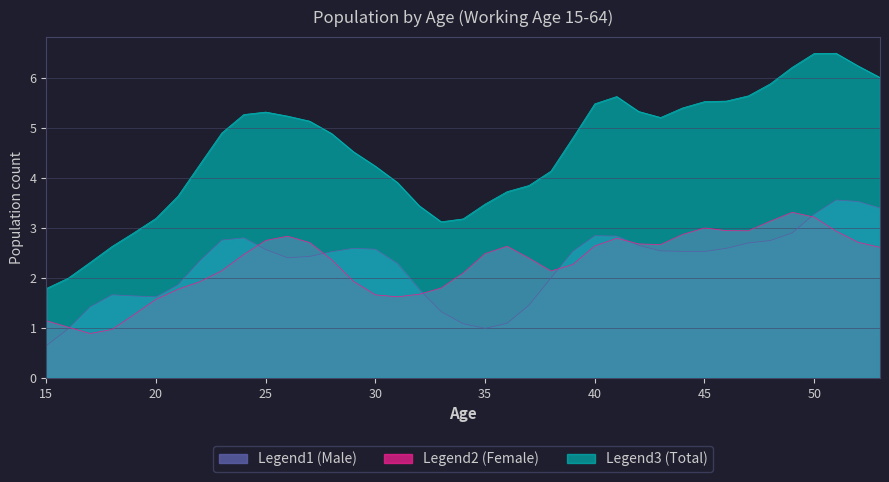

Which series has the widest spread of values?

Legend3 (Total)